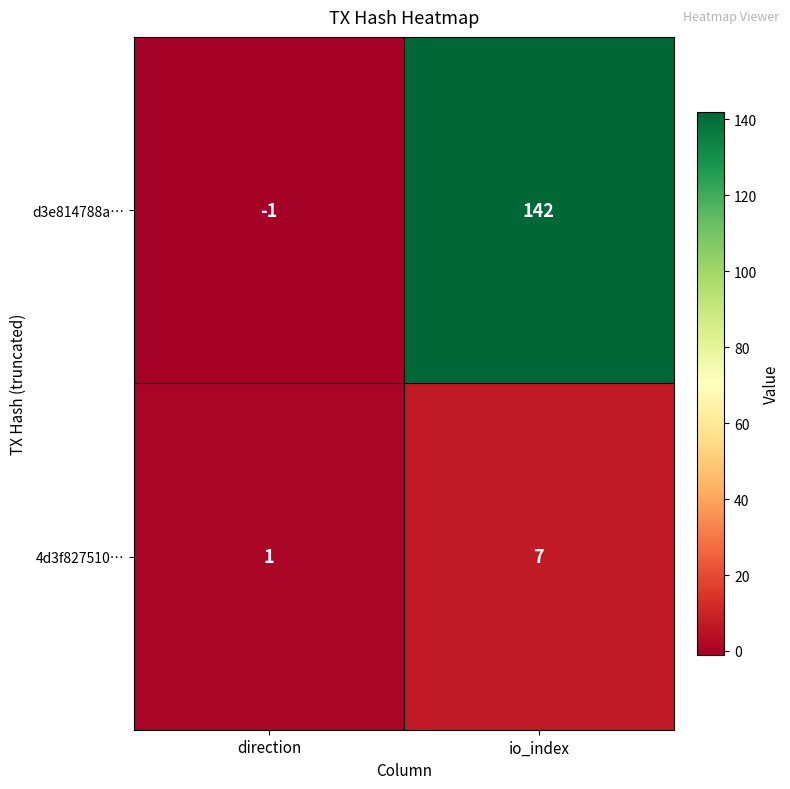

What is the difference between the maximum and minimum values in the 4d3f827510… series?

6